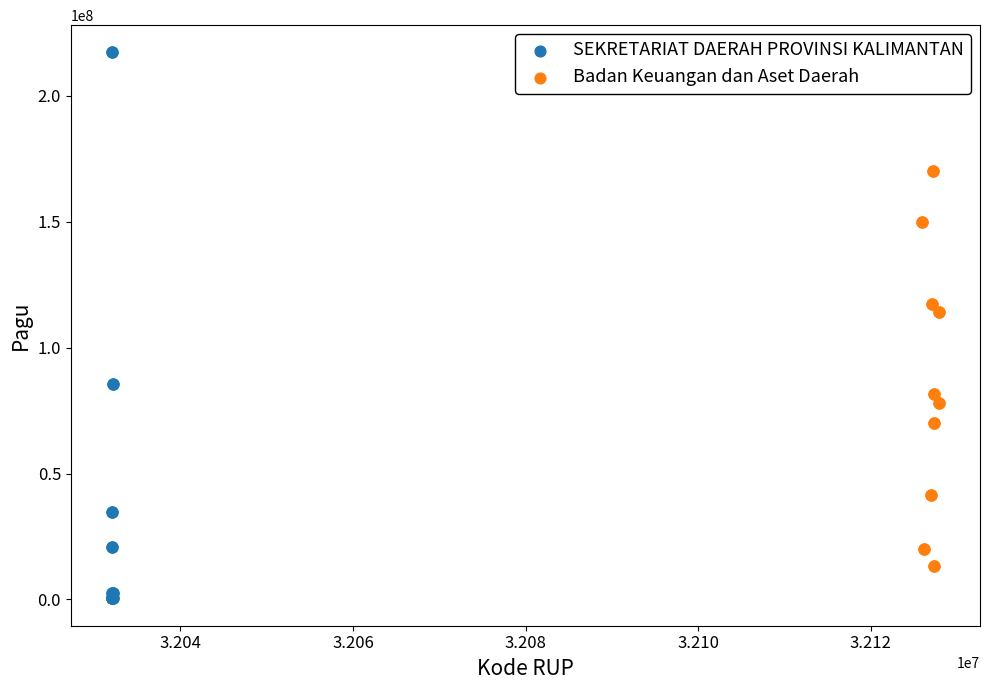

Which series has the widest spread of Y values?

SEKRETARIAT DAERAH PROVINSI KALIMANTAN